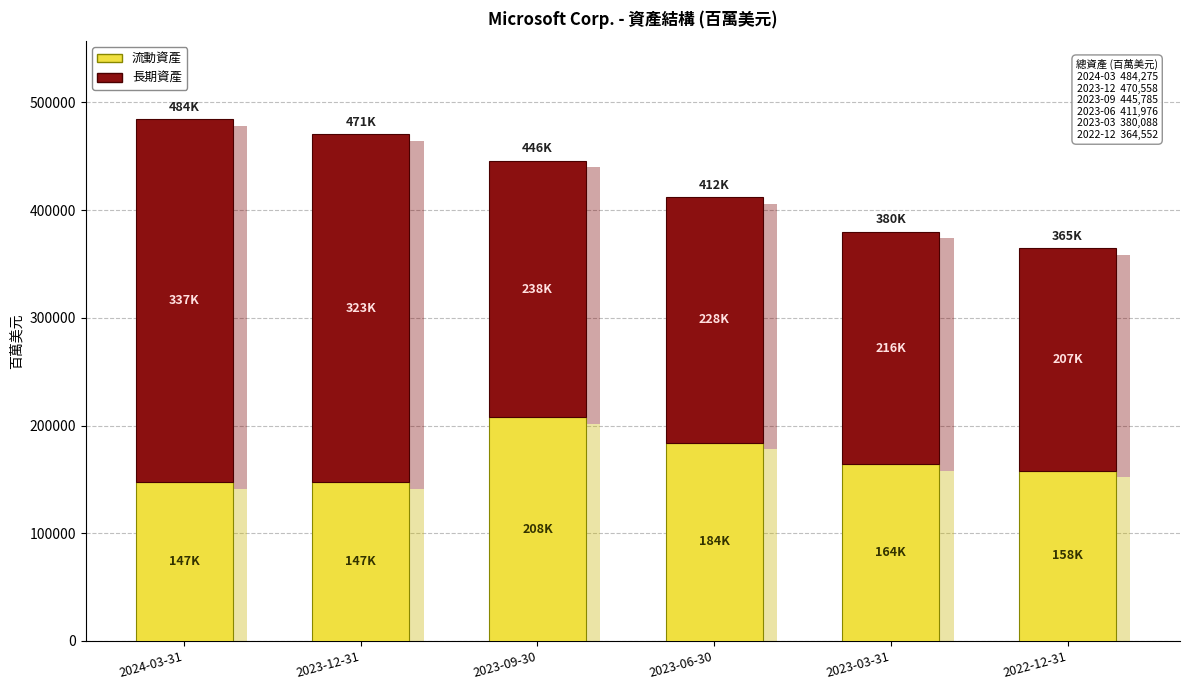

Rank the categories by 流動資產 value from lowest to highest.

2024-03-31, 2023-12-31, 2022-12-31, 2023-03-31, 2023-06-30, 2023-09-30